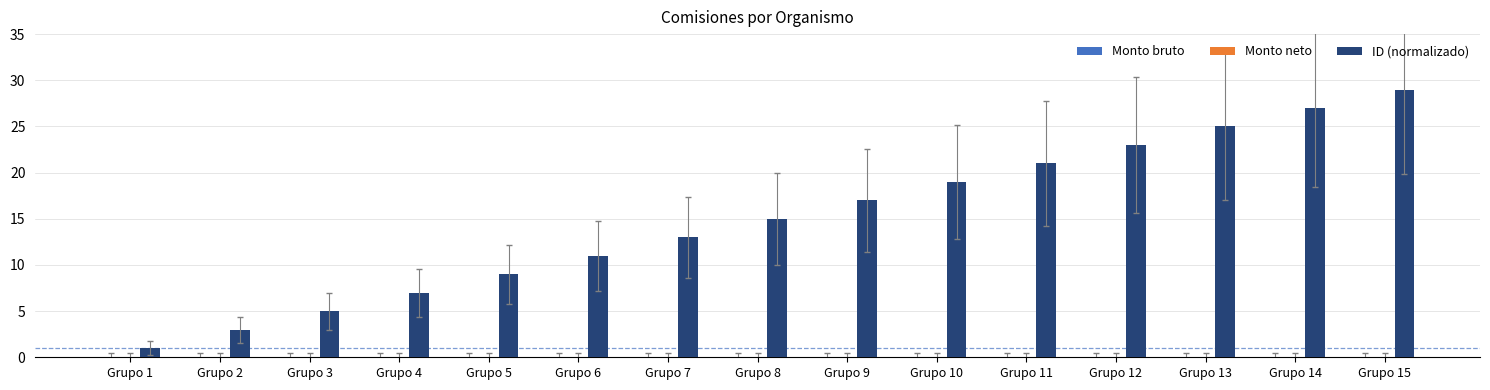

What is the ratio of the value at Grupo 8 to the value at Grupo 3?

3.0